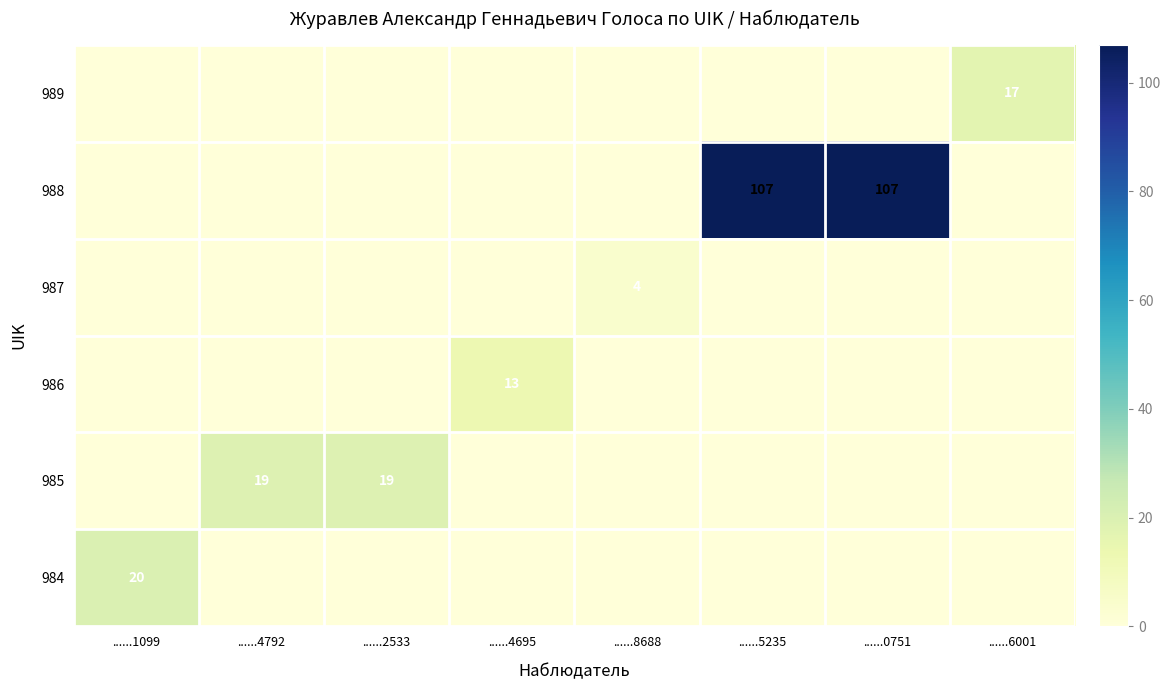

Rank the series at ......4792 from lowest to highest value.

984, 986, 987, 988, 989, 985